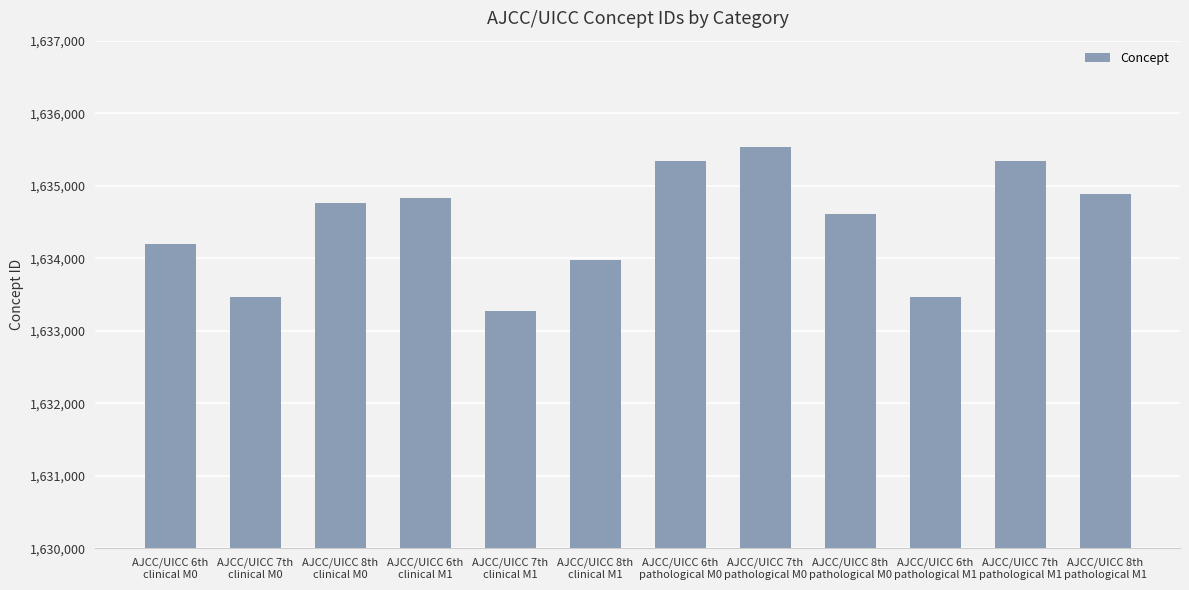

What is the maximum value shown in the chart?

1635536